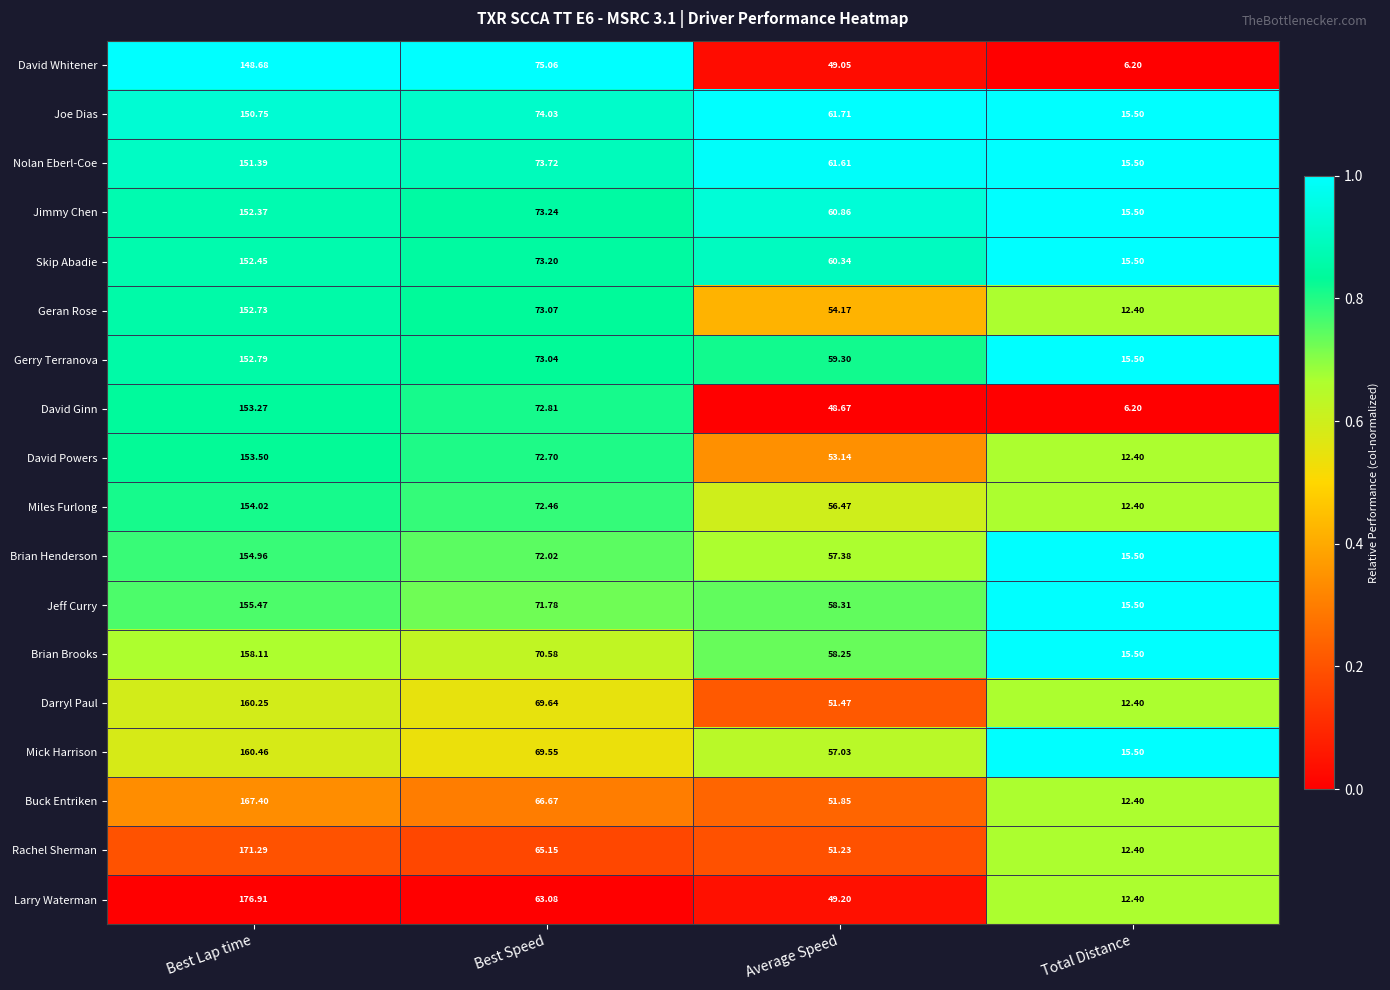

What is the total value across all series at Average Speed?

1000.0